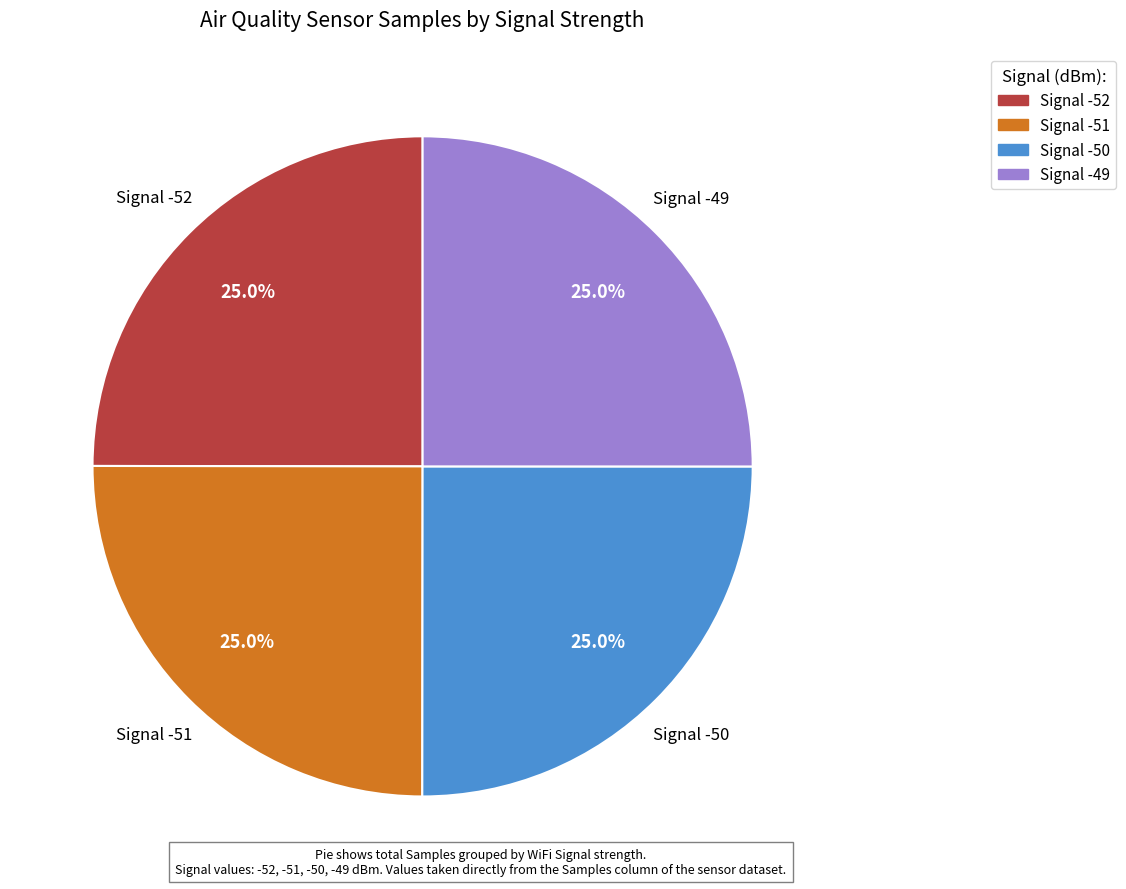

Combined, what portion of the pie is Signal -51 and Signal -52?

50.0%